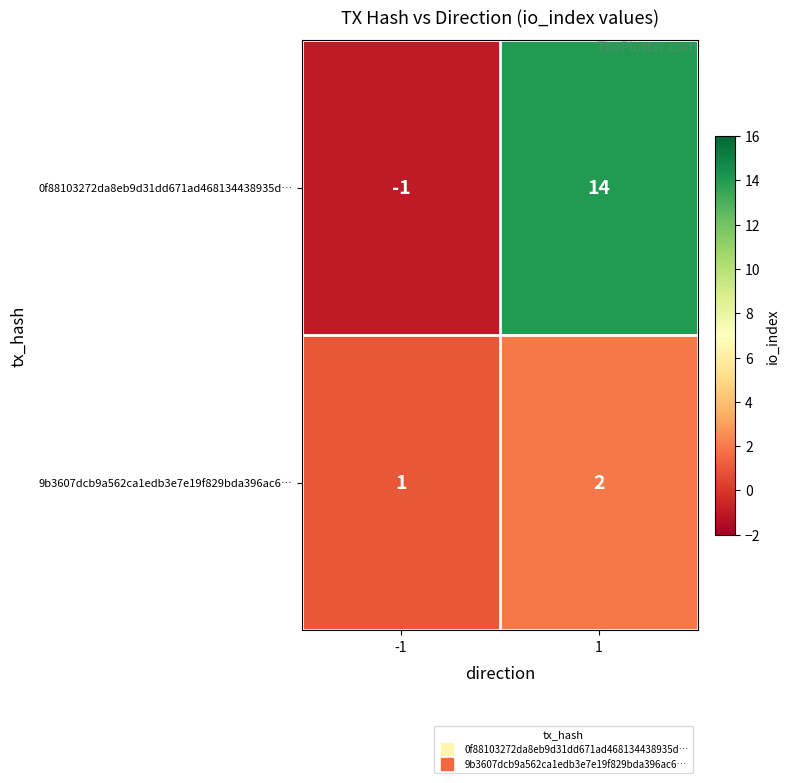

What is the sum of the 9b3607dcb9a562ca1edb3e7e19f829bda396ac6… values at -1 and 1?

3